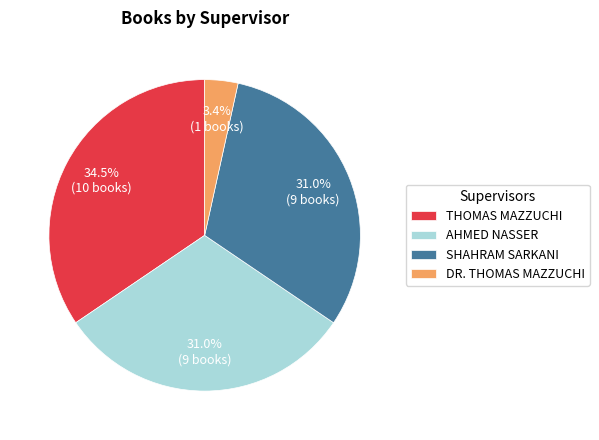

How many segments does this pie chart have?

4